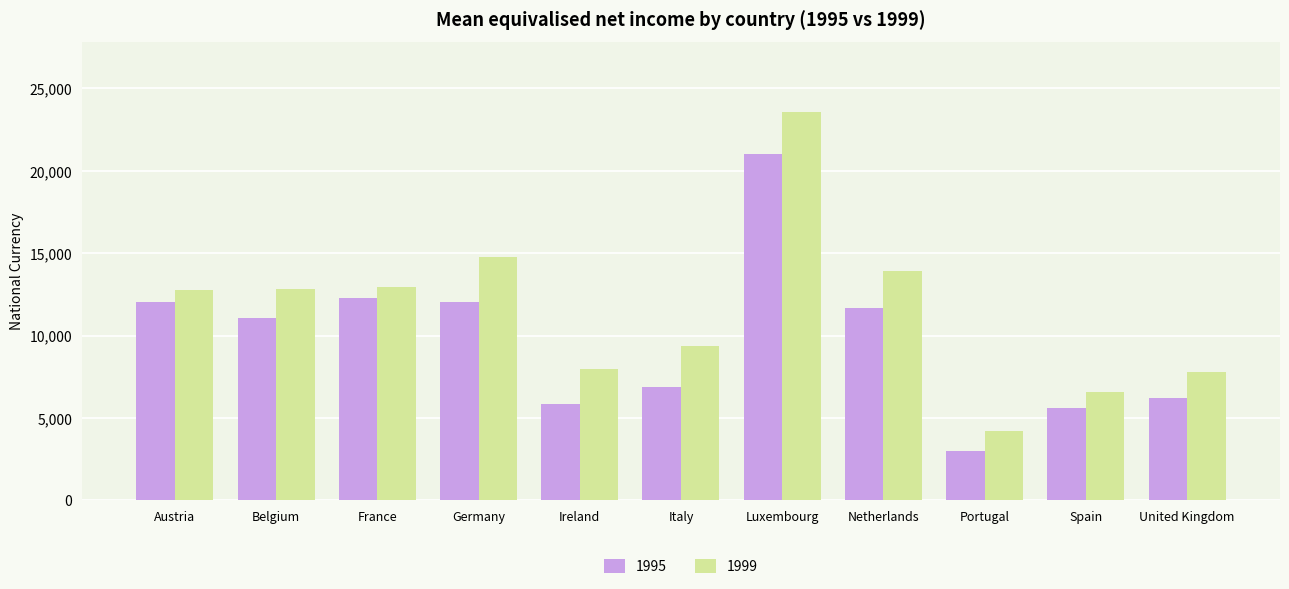

What value does the 1999 series have at Belgium?

12815